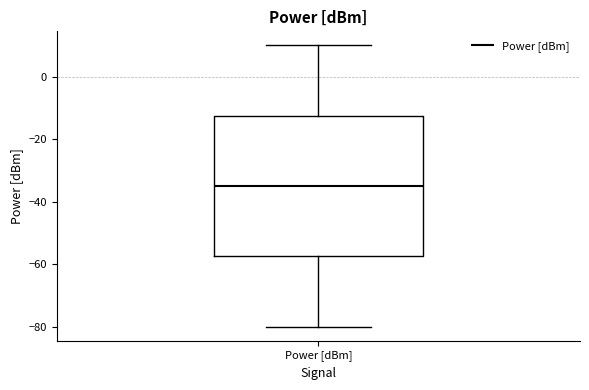

Read this box plot against the y-axis: the position of the median line, the range covered by the box, and the ends of both whiskers. The values are not printed on the chart, so give them approximately, as read against the axis.

median -34, box -58 to -12, whiskers -80 to 10